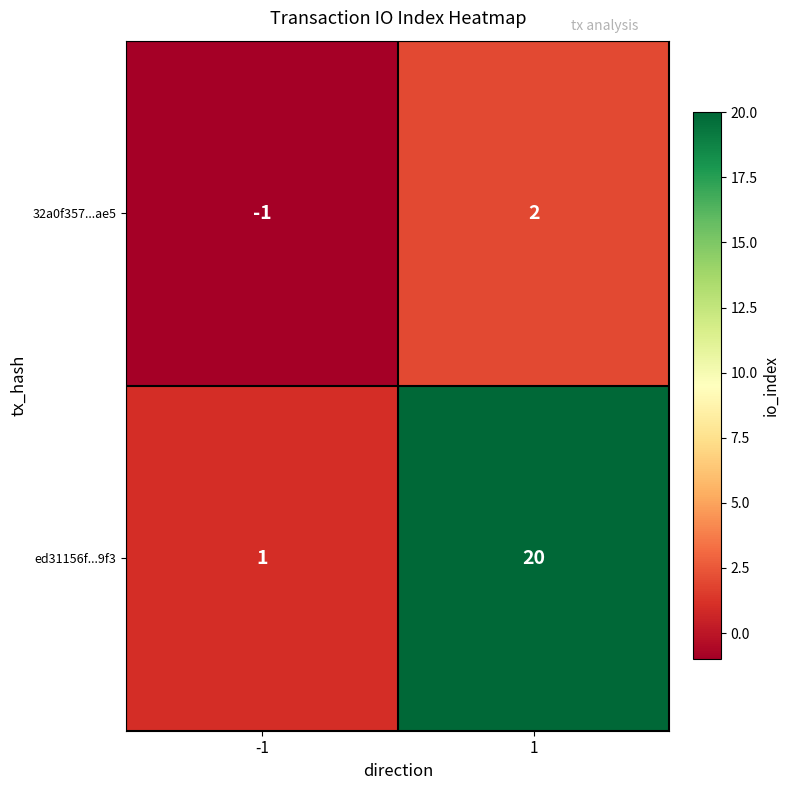

Rank the series by their average value, from lowest to highest.

32a0f357...ae5, ed31156f...9f3